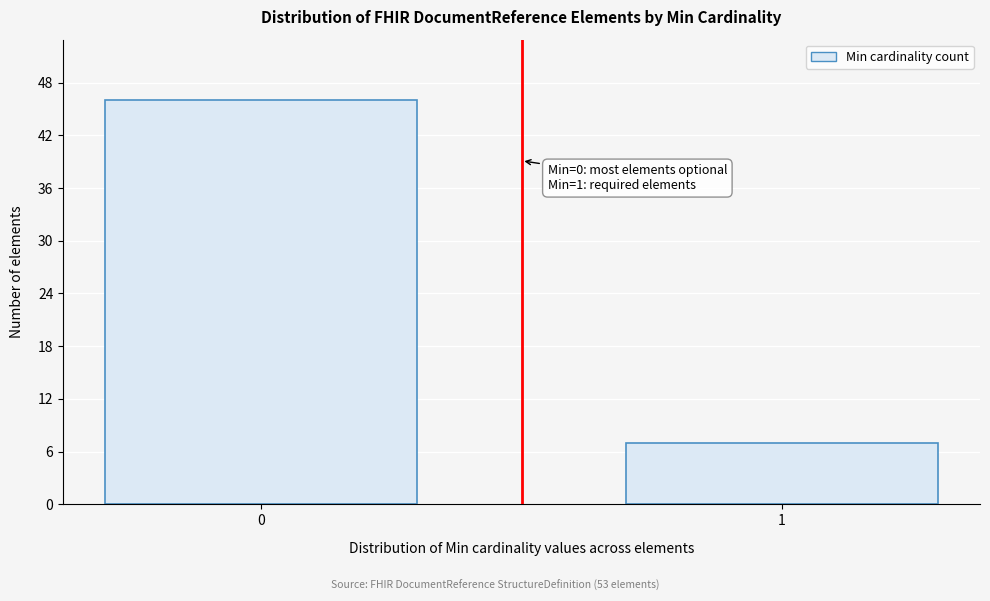

Reading right to left, what are all the values shown in this chart?

7	46